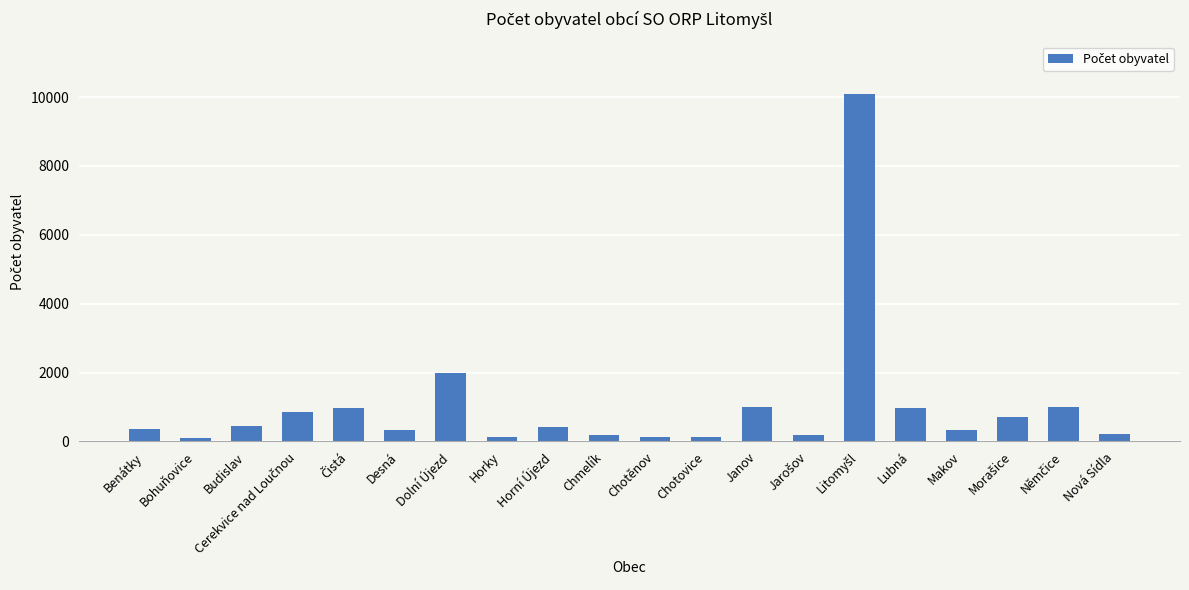

Where does the data first go above 423?

Budislav